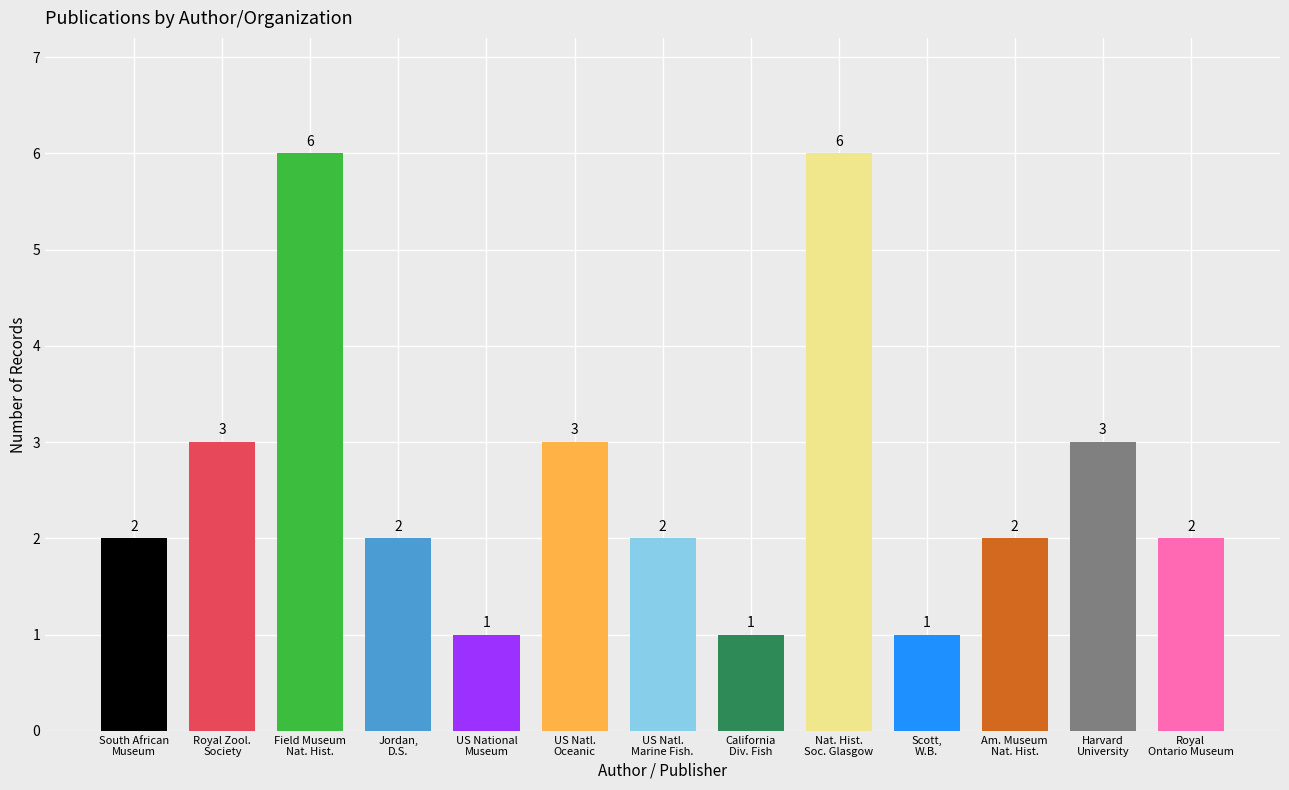

True or false: the data shows 1 at California
Div. Fish.

True